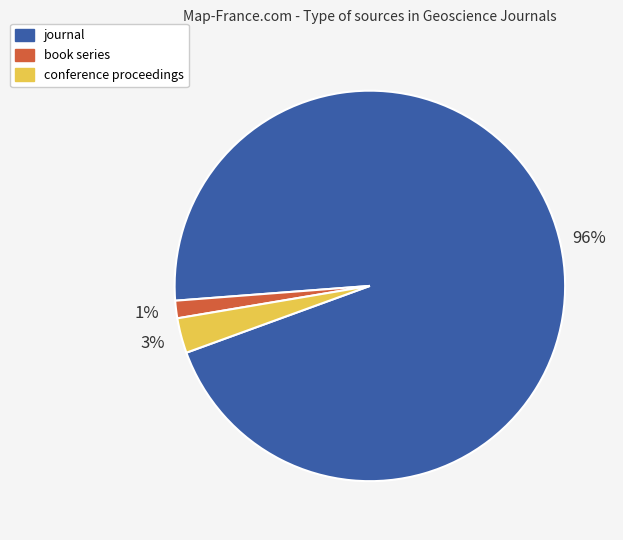

How many segments does this pie chart have?

3